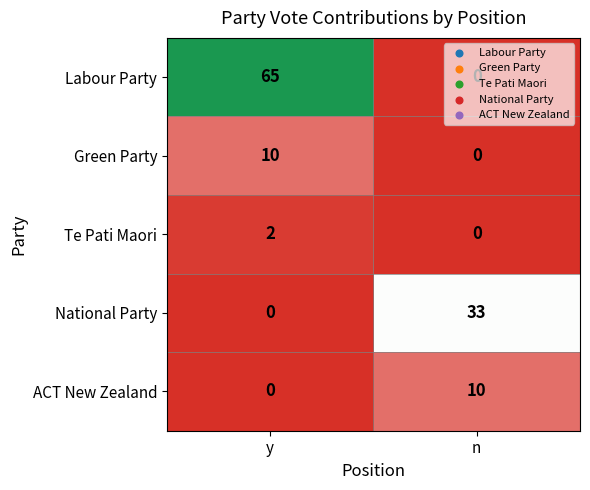

The Te Pati Maori series shows -1 at n. True or false?

False